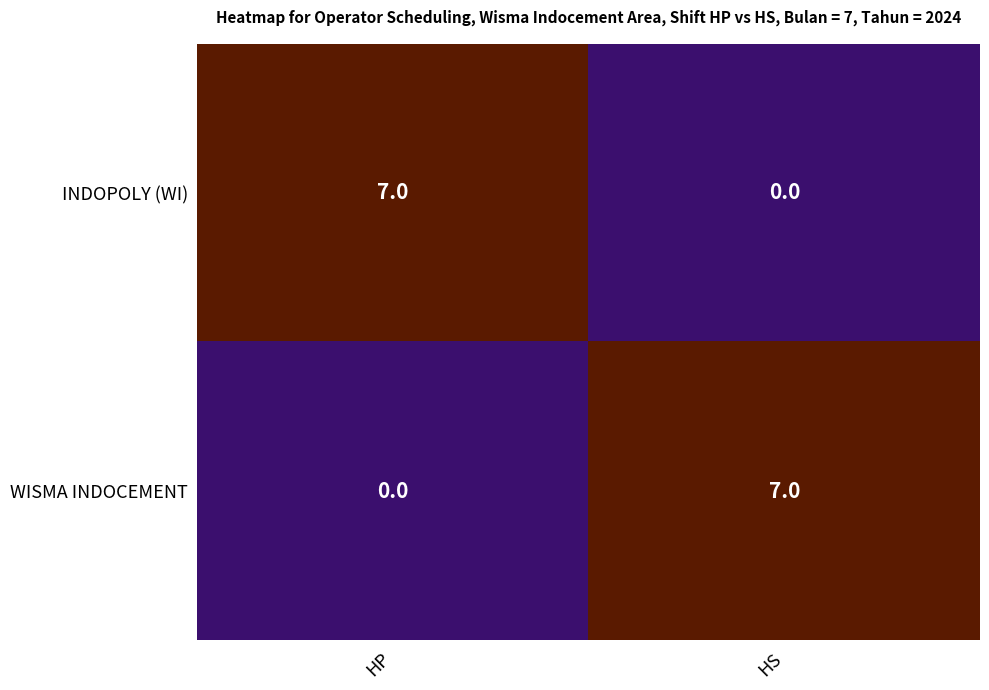

What is the maximum value for INDOPOLY (WI)?

7